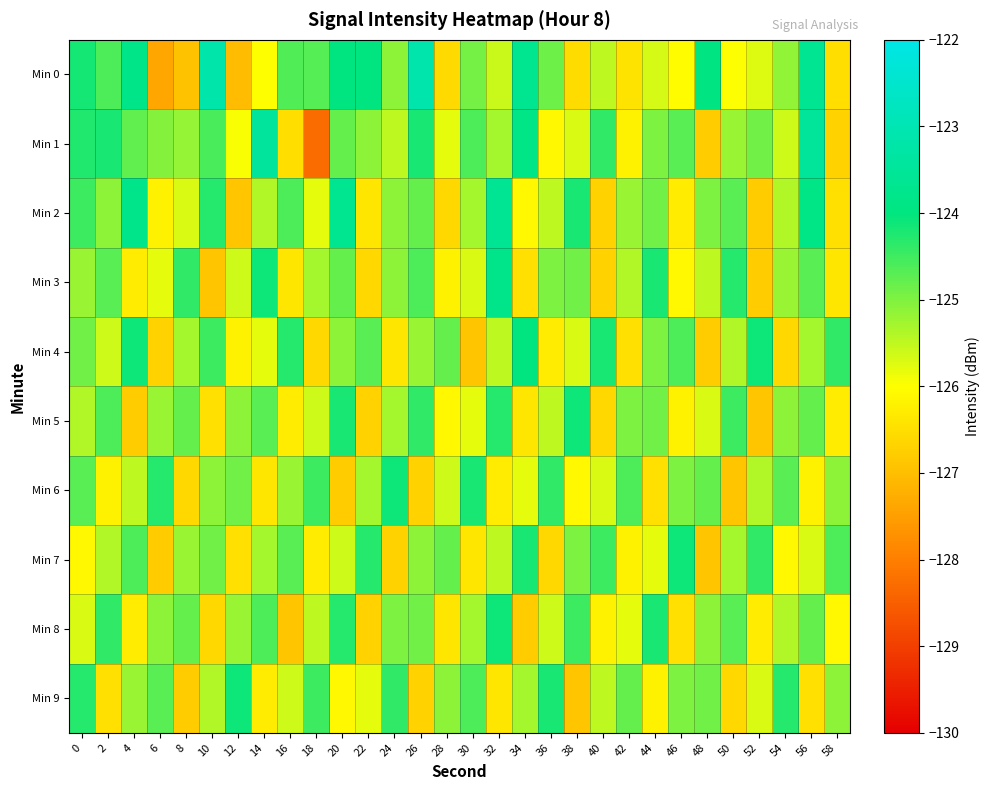

What is the total value across all series at 46?

-1254.5